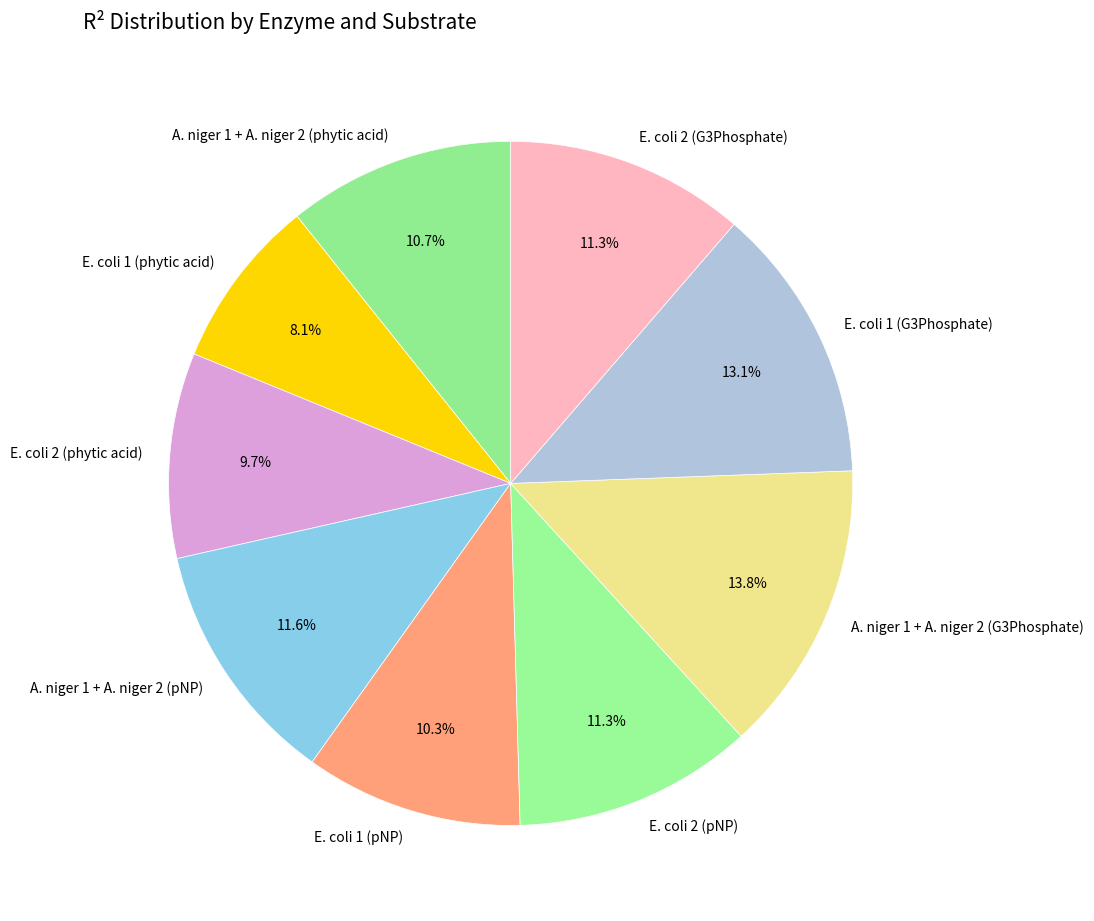

Which has a higher value, E. coli 2 (G3Phosphate) or E. coli 2 (phytic acid)?

E. coli 2 (G3Phosphate)